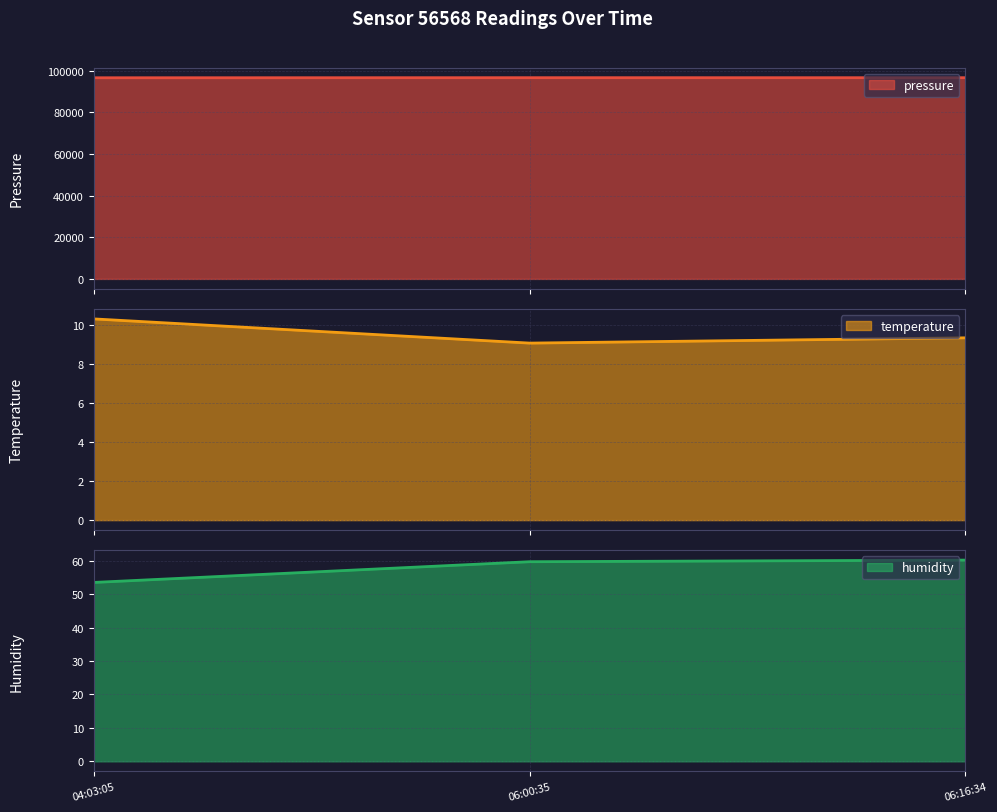

The value of humidity at 04:03:05 is 53.5. True or false?

True